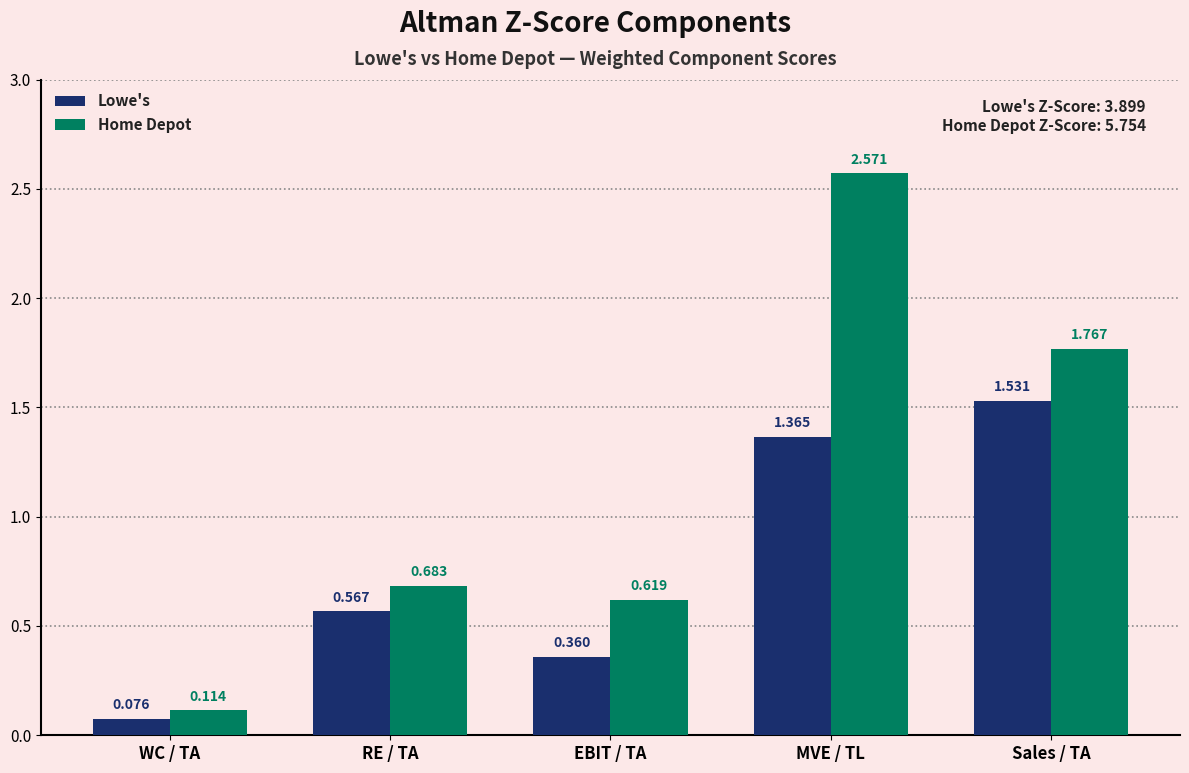

How many groups of bars are there?

5